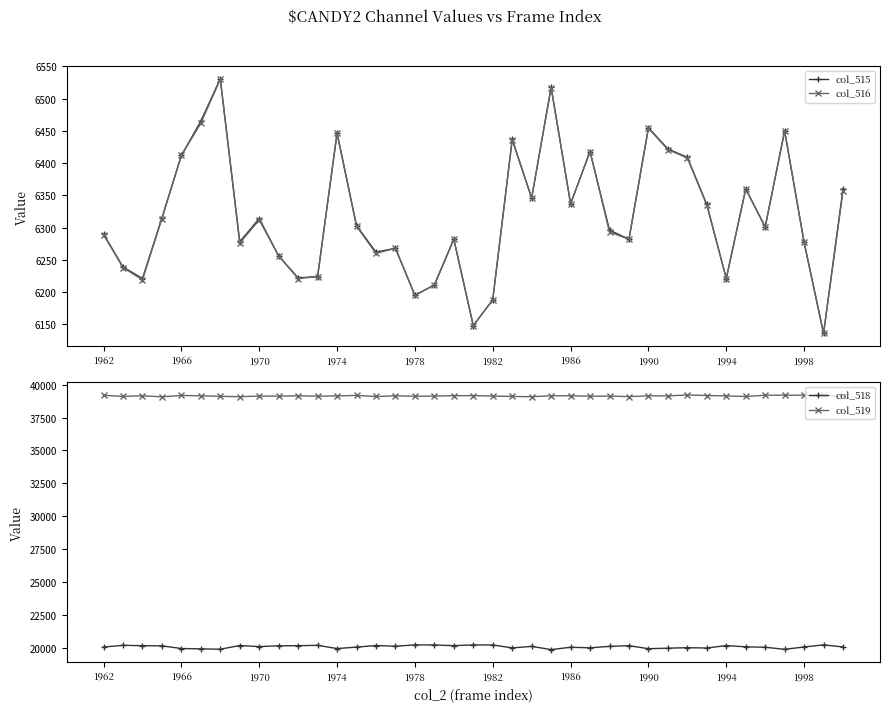

How many series are shown in this chart?

4